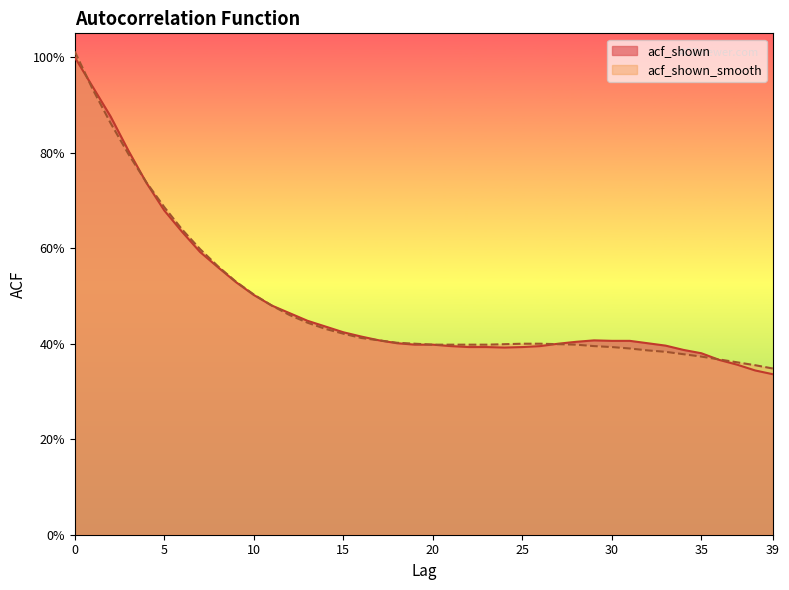

How many lines are shown in the chart?

2